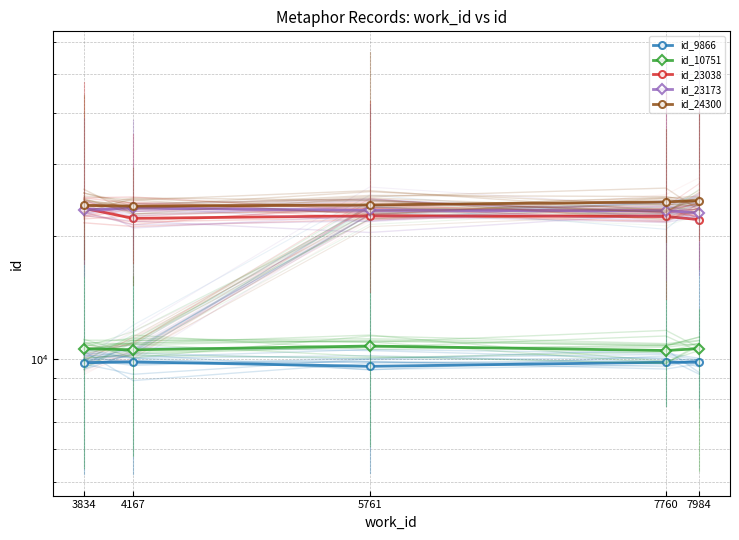

Is it true that id_23173 equals 36311.5 at 7760?

False